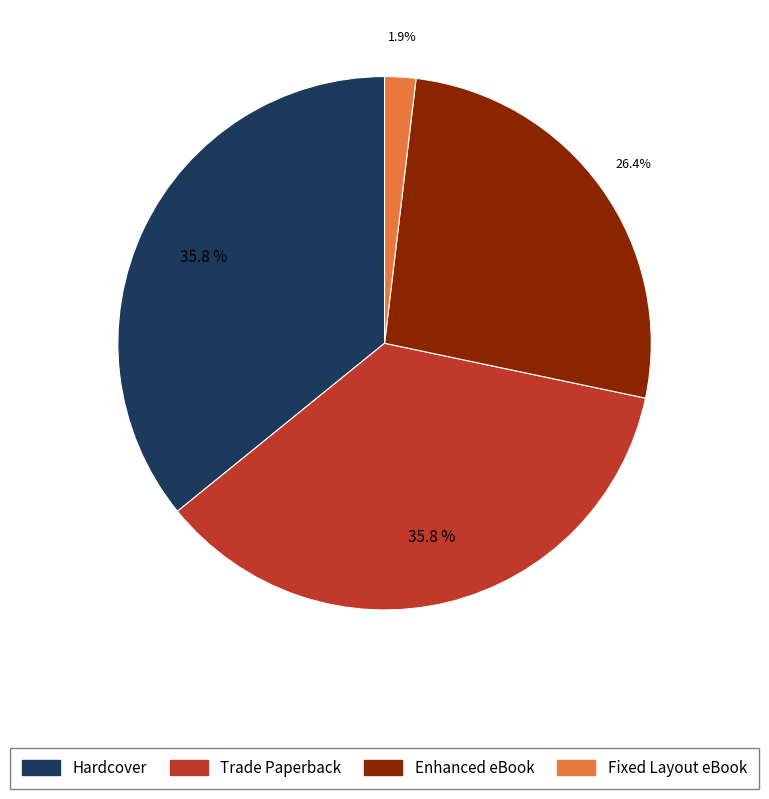

The Enhanced eBook slice represents 18% of the pie. True or false?

False